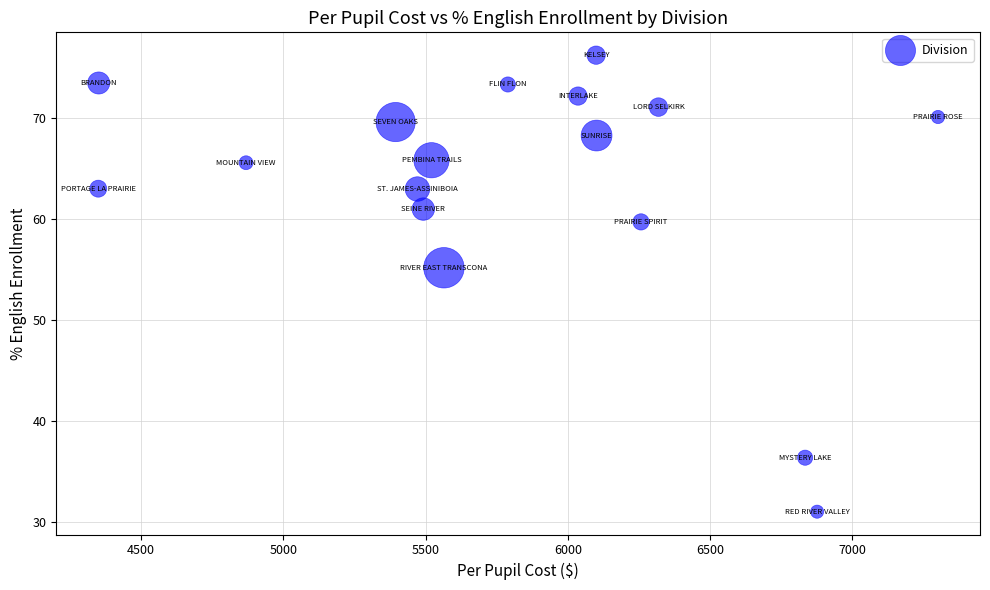

What is the range of X values (max minus min)?

2951.0